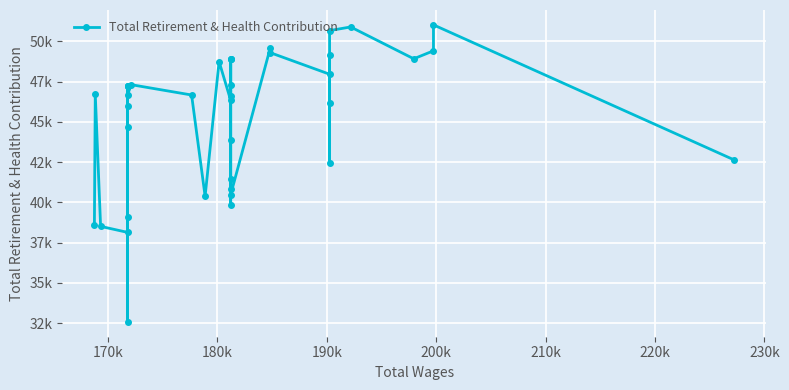

Count the number of data series in this chart.

1